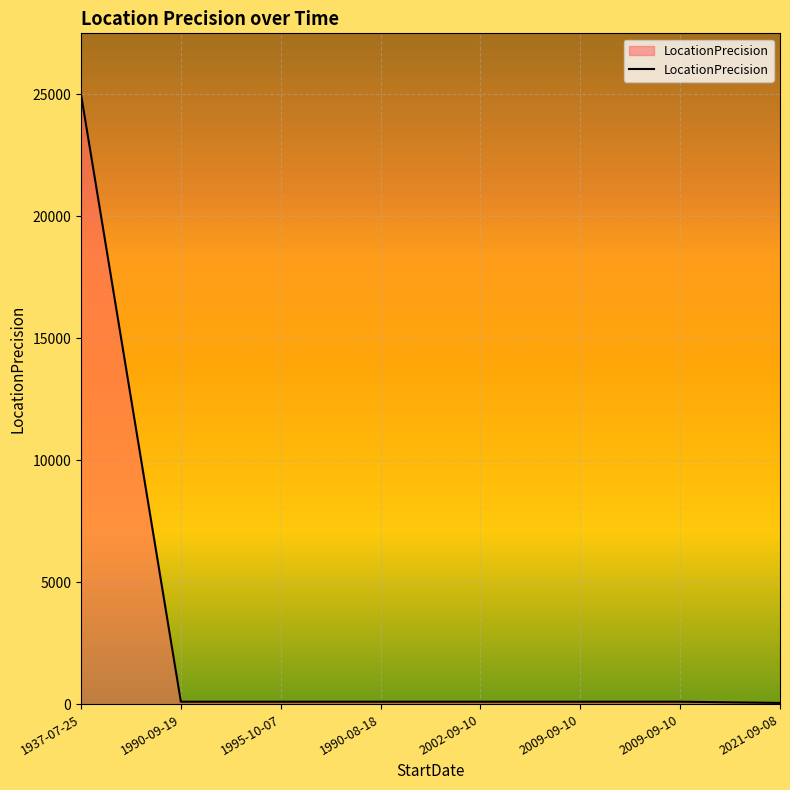

Approximately how many times larger is the value at 2002-09-10 compared to 2009-09-10?

1.0